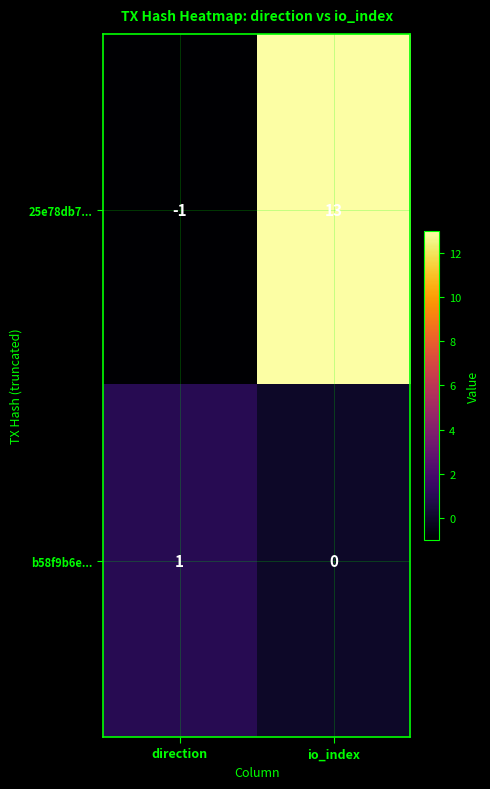

What is the total value across all series at io_index?

13